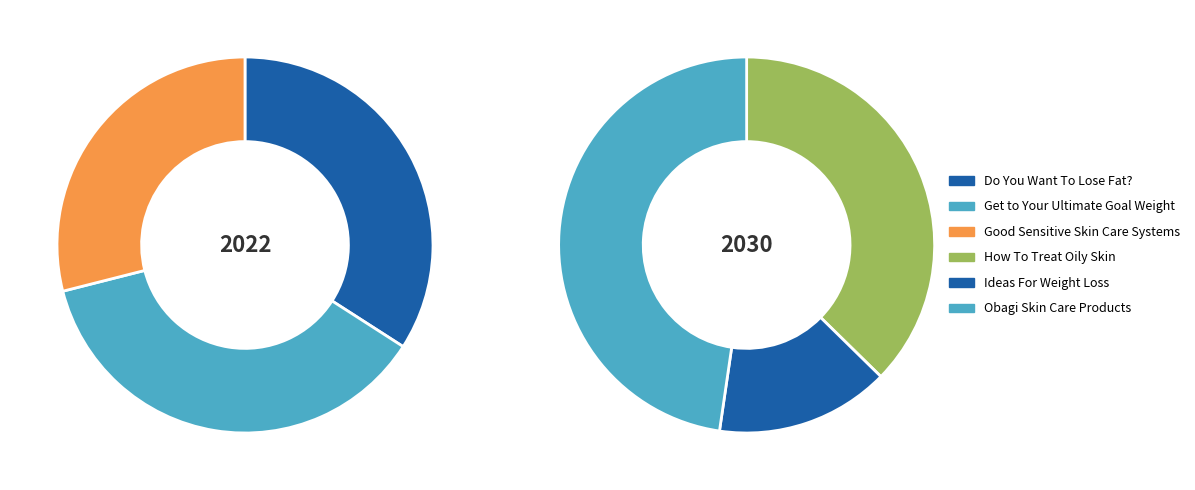

Which category has the biggest portion of the pie?

Obagi Skin Care Products